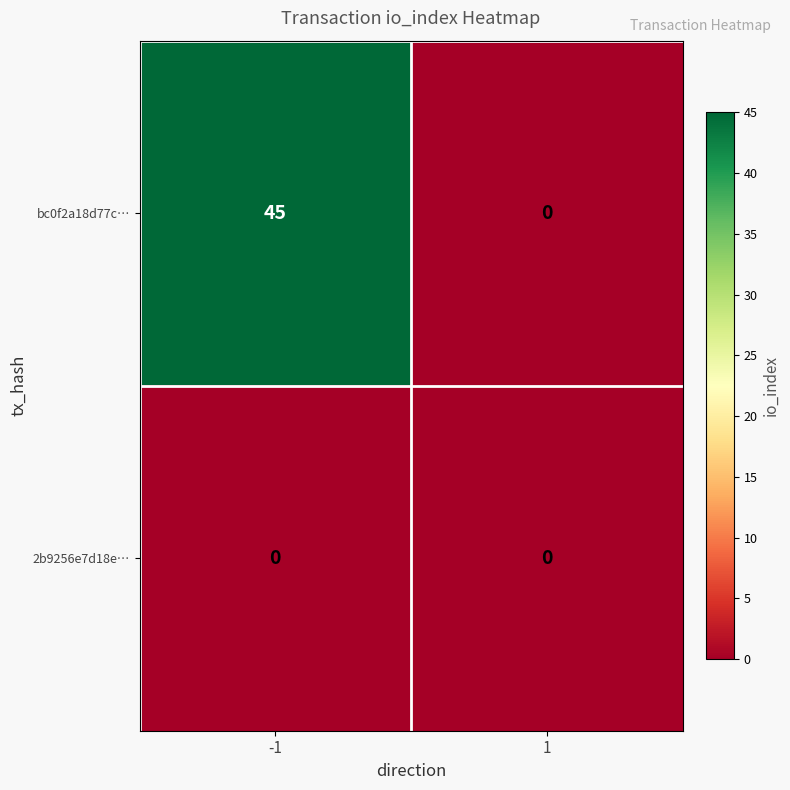

Reading left to right, what are all the values shown in this chart?

bc0f2a18d77c…: 45	0
2b9256e7d18e…: 0	0